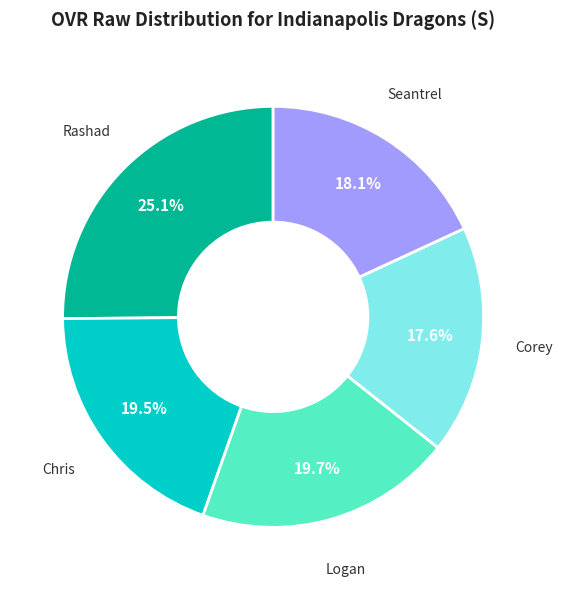

Is there a majority slice in this chart?

No